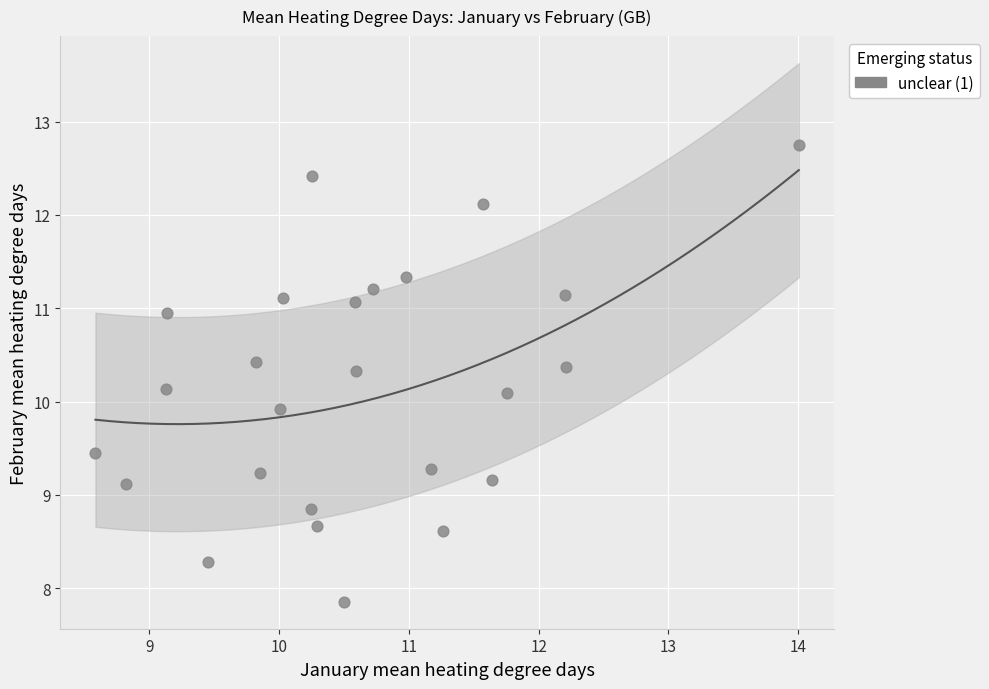

What is the range of Y values (max minus min)?

4.9